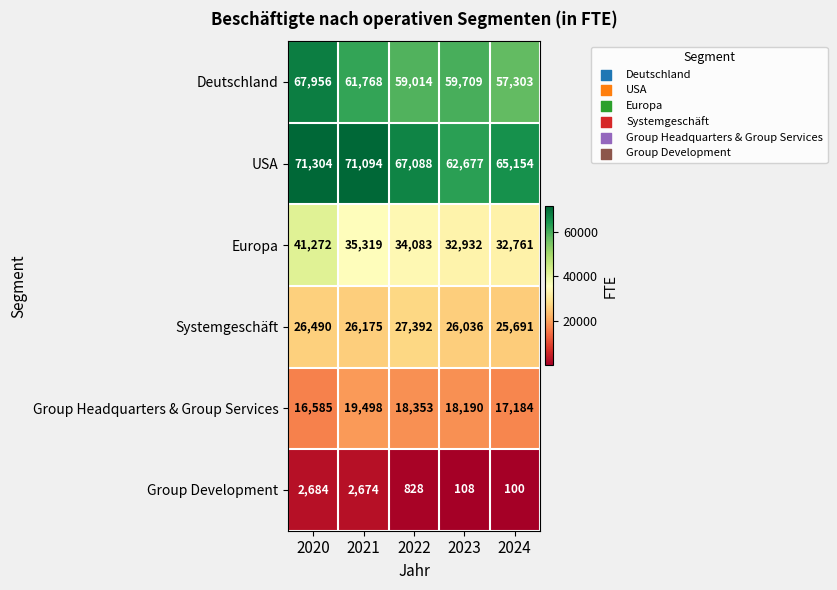

Which series has the largest range (max minus min)?

Deutschland